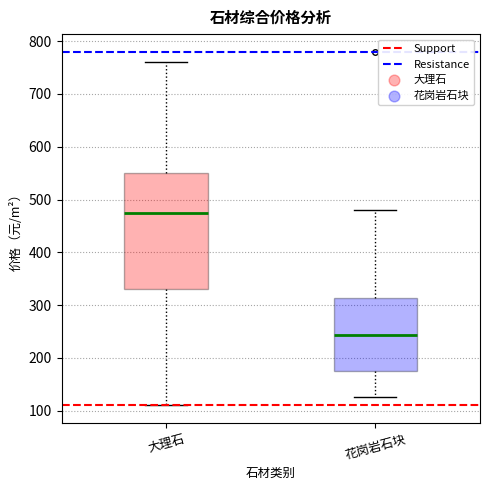

Where does the lower whisker of the box for 大理石 end on the y-axis? The values are not printed on the chart, so give them approximately, as read against the axis.

110